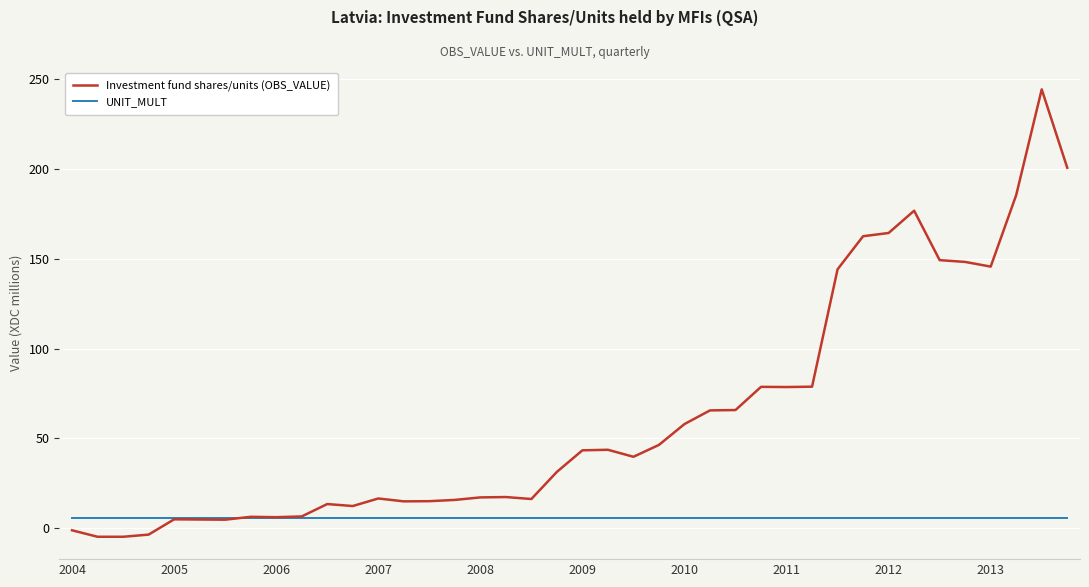

Rank the series by their maximum value, from lowest to highest.

UNIT_MULT, Investment fund shares/units (OBS_VALUE)